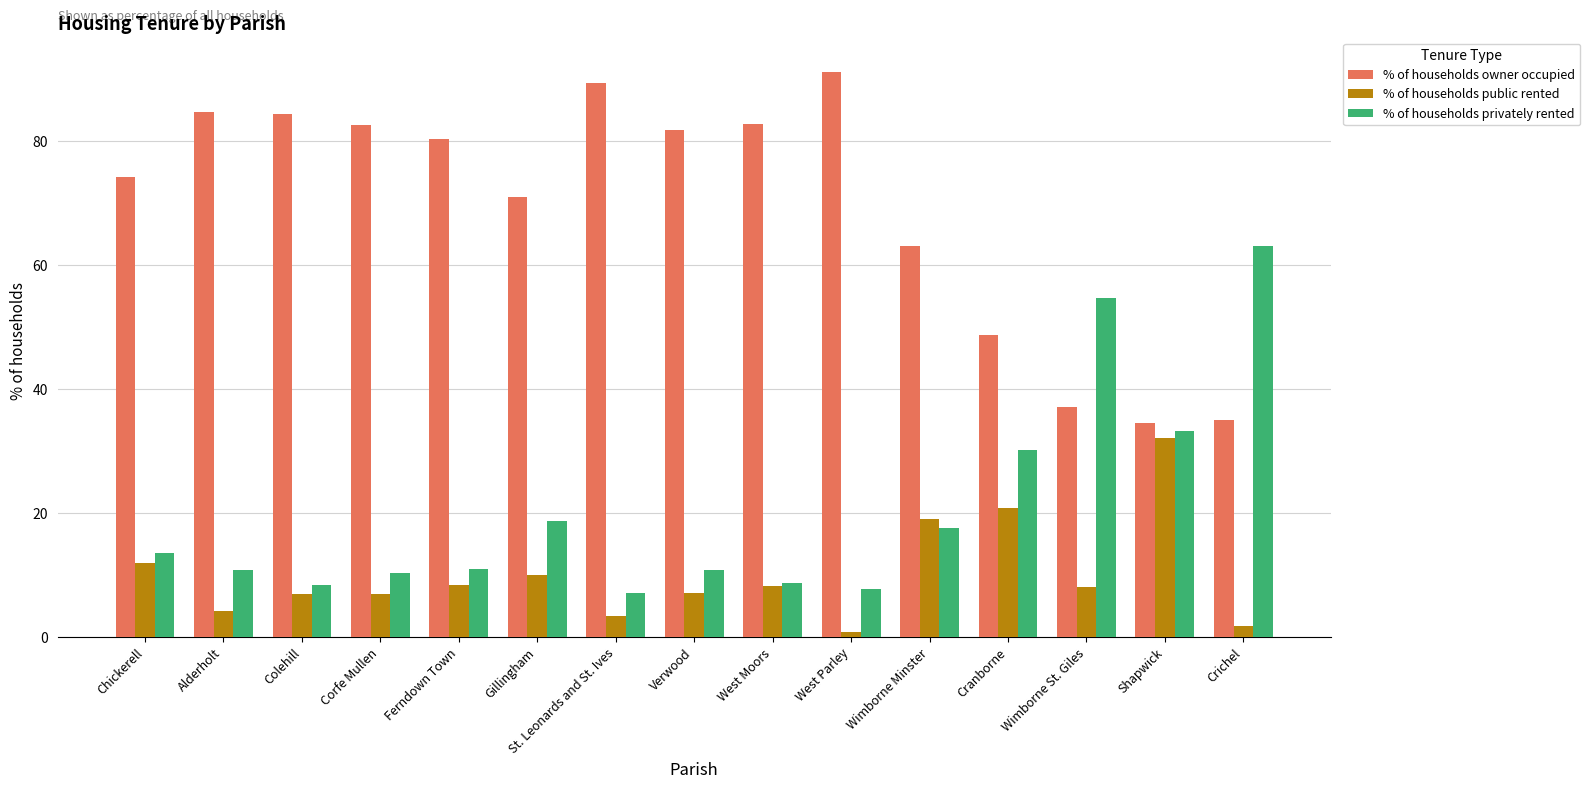

Between Corfe Mullen and Cranborne, which series saw the biggest shift?

% of households owner occupied